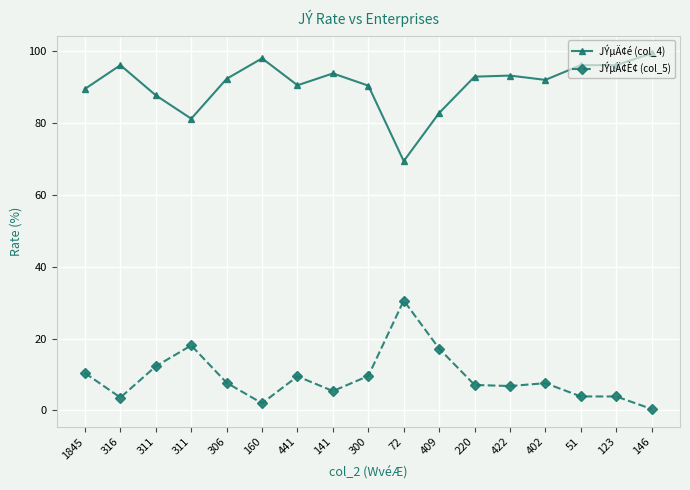

The JÝµÄ¢é (col_4) series shows 116.2 at 311. True or false?

False